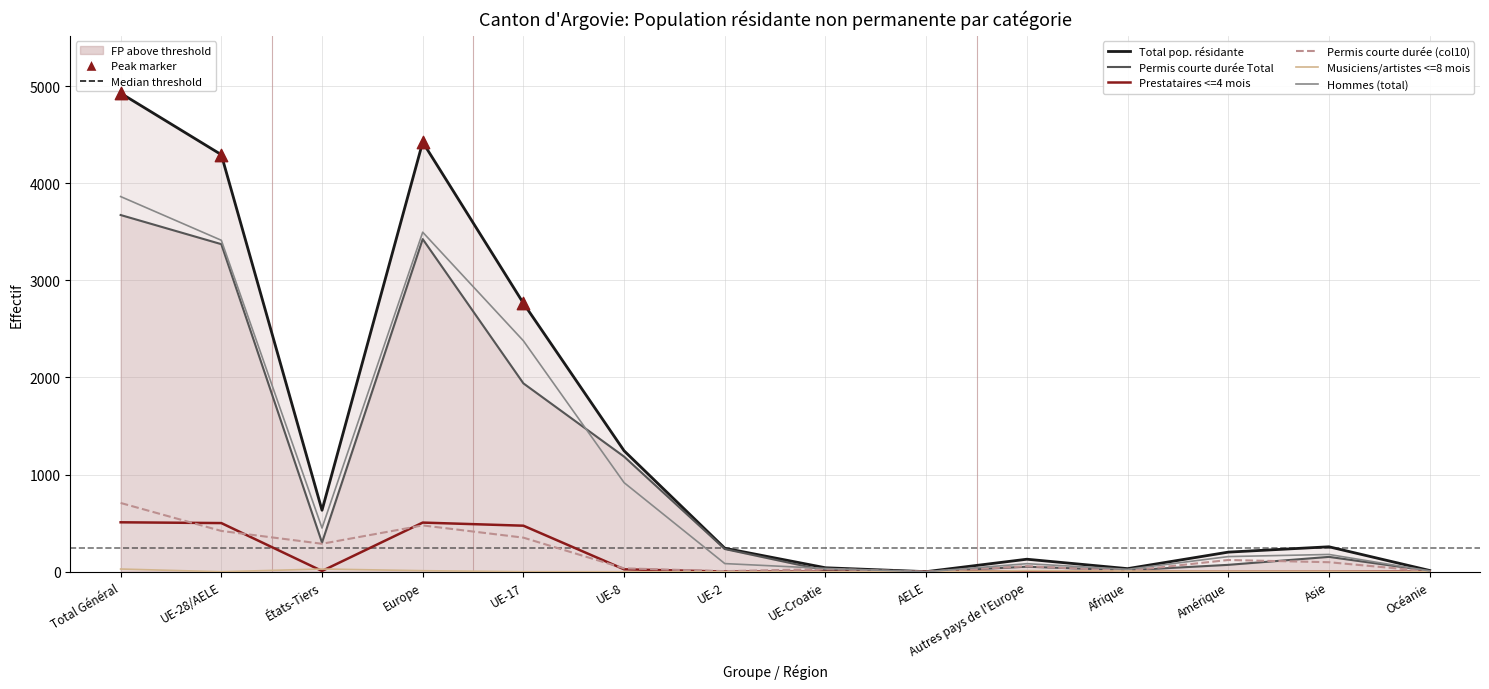

Which series reaches the maximum Y coordinate?

Total pop. résidante